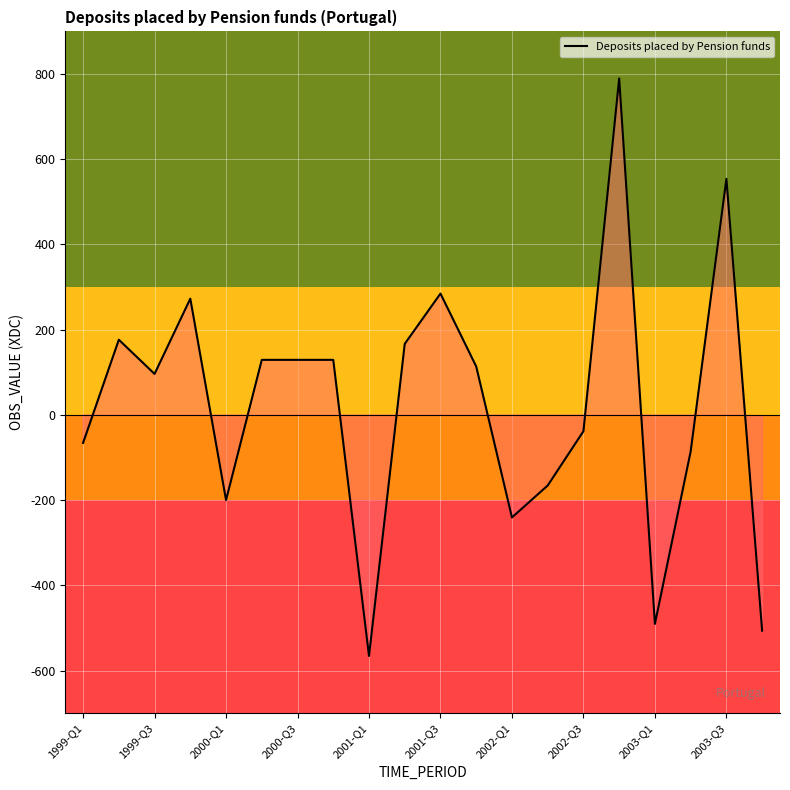

The value at 2001-Q3 is 85.1. True or false?

False